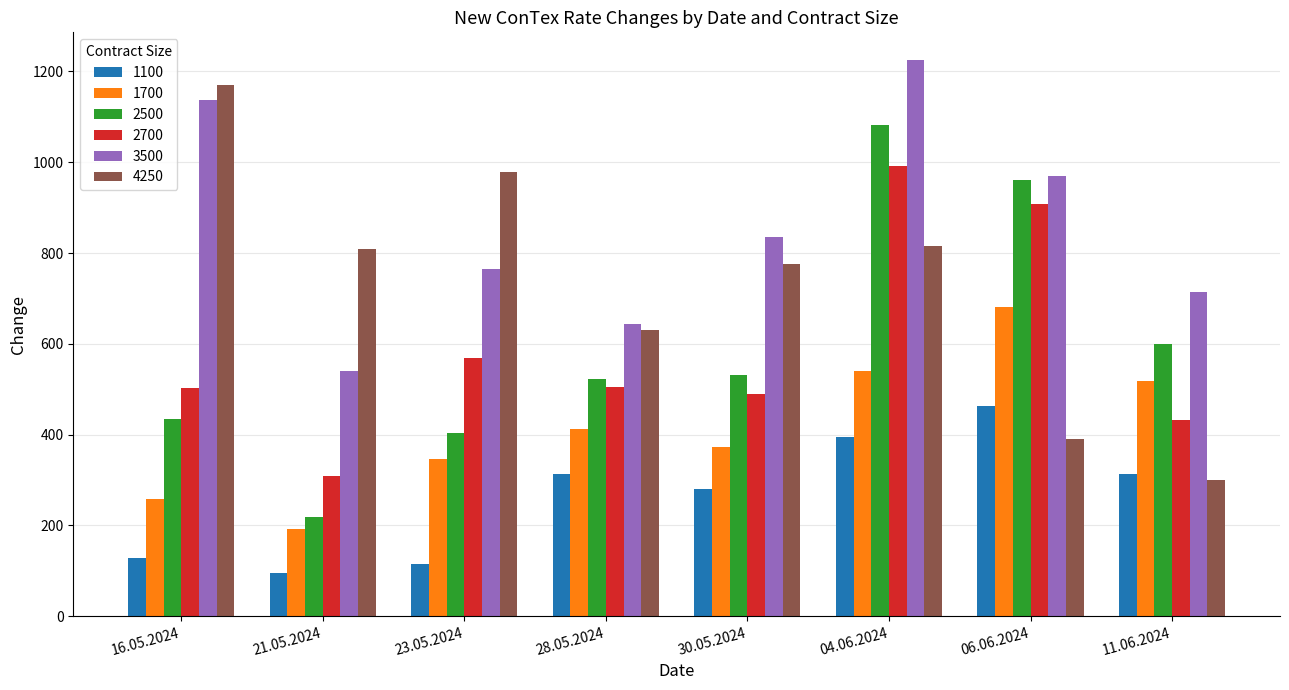

What is the difference between the maximum and minimum values in the 3500 series?

685